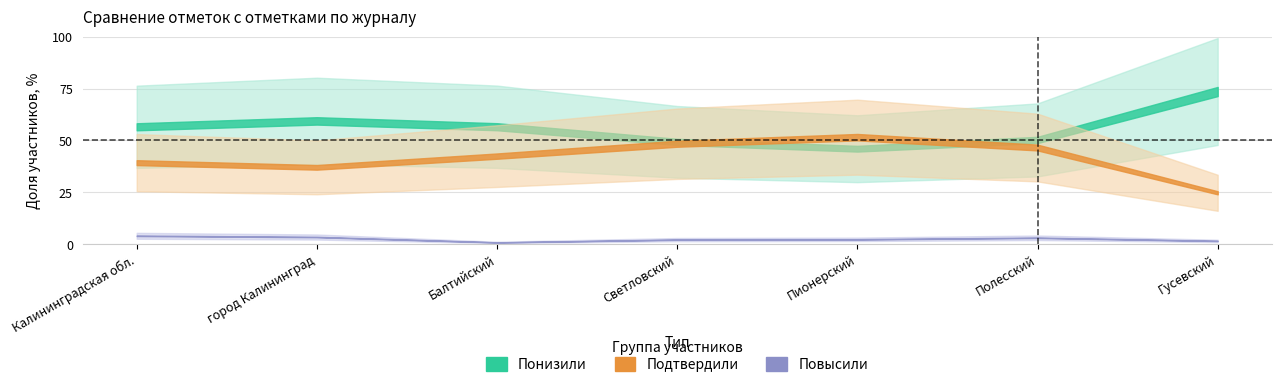

Between Балтийский and Светловский, which series saw the biggest shift?

Понизили